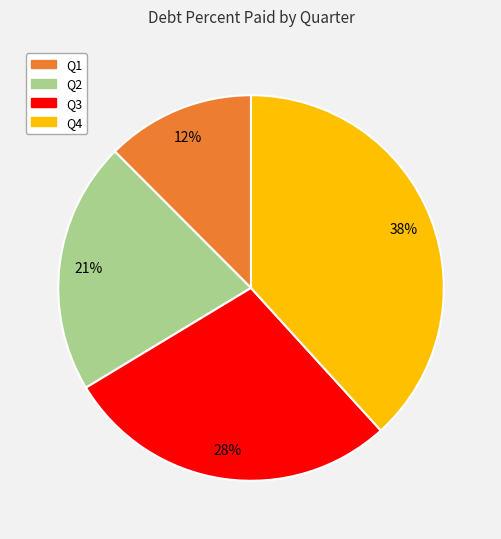

Does any single category account for the majority?

No